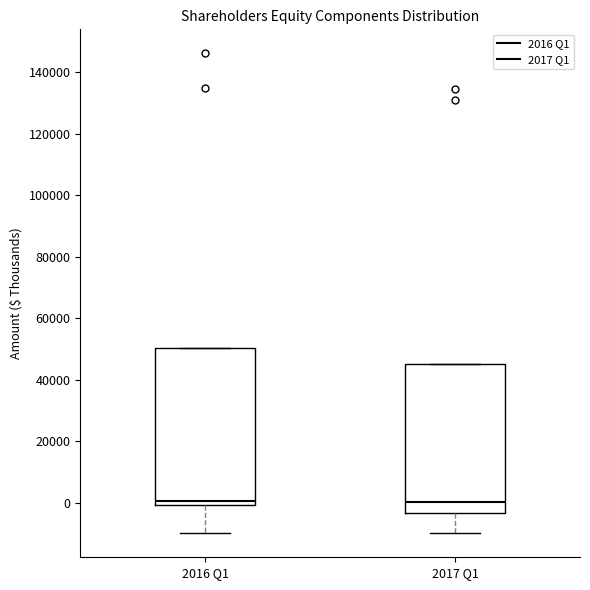

Reading left to right, read every box against the y-axis: the position of its median line, the range the box covers, and the ends of its whiskers. The values are not printed on the chart, so give them approximately, as read against the axis.

2016 Q1: median 0 (just above the box's lower edge), box 0 to 50000, whiskers -10000 to 50000
2017 Q1: median 0, box -4000 to 46000, whiskers -10000 to 46000